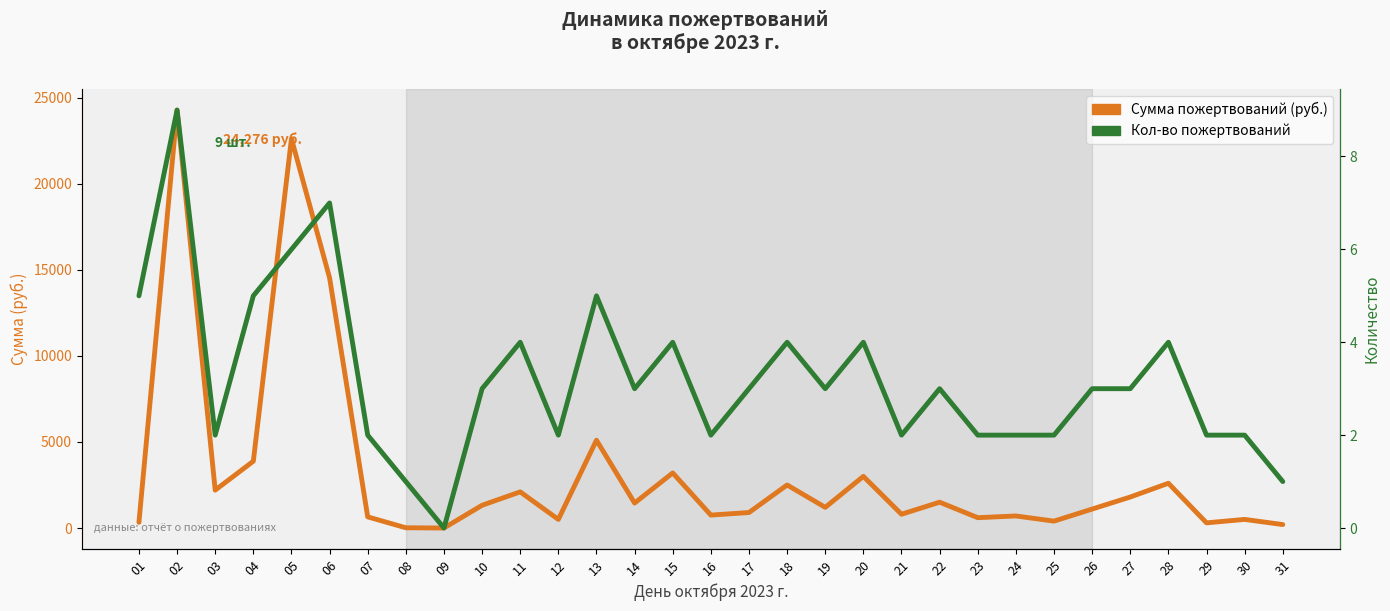

True or false: Сумма пожертвований (руб.) and Кол-во пожертвований cross at least once.

False